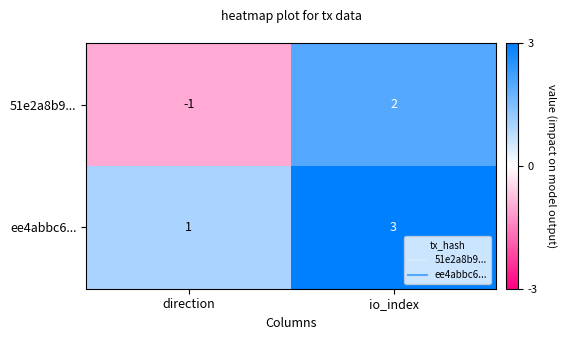

The 51e2a8b9... series shows -1 at direction. True or false?

True